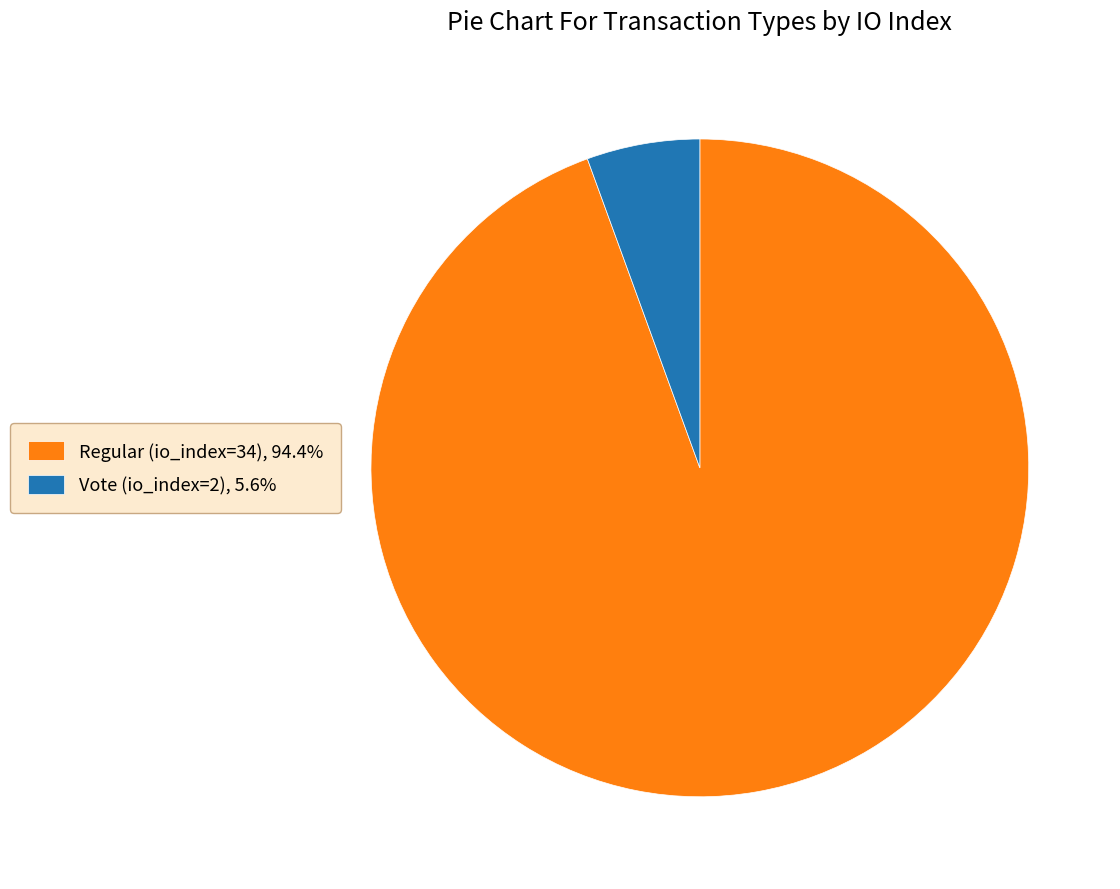

Combined, do Vote (io_index=2), 5.6% and Regular (io_index=34), 94.4% account for over 50%?

Yes